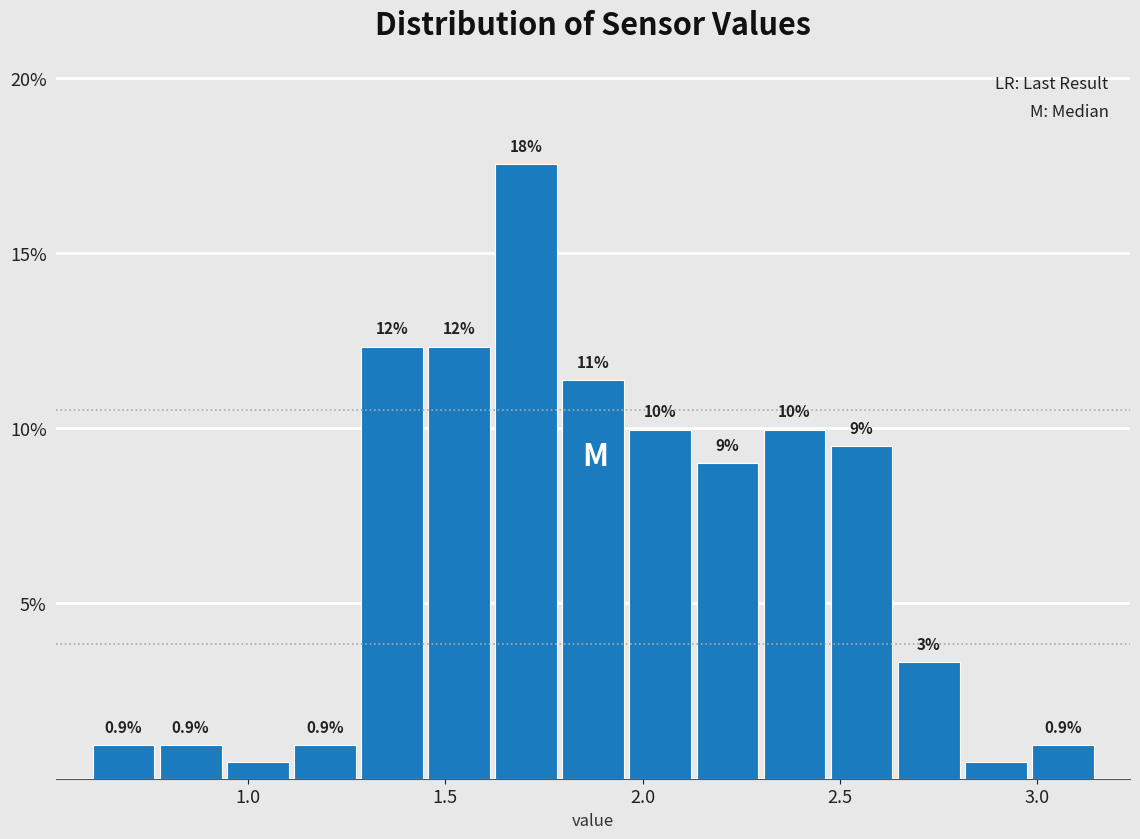

Around what value on the x-axis is the tallest bar? Give the approximate position of its centre, as read against the axis.

1.70